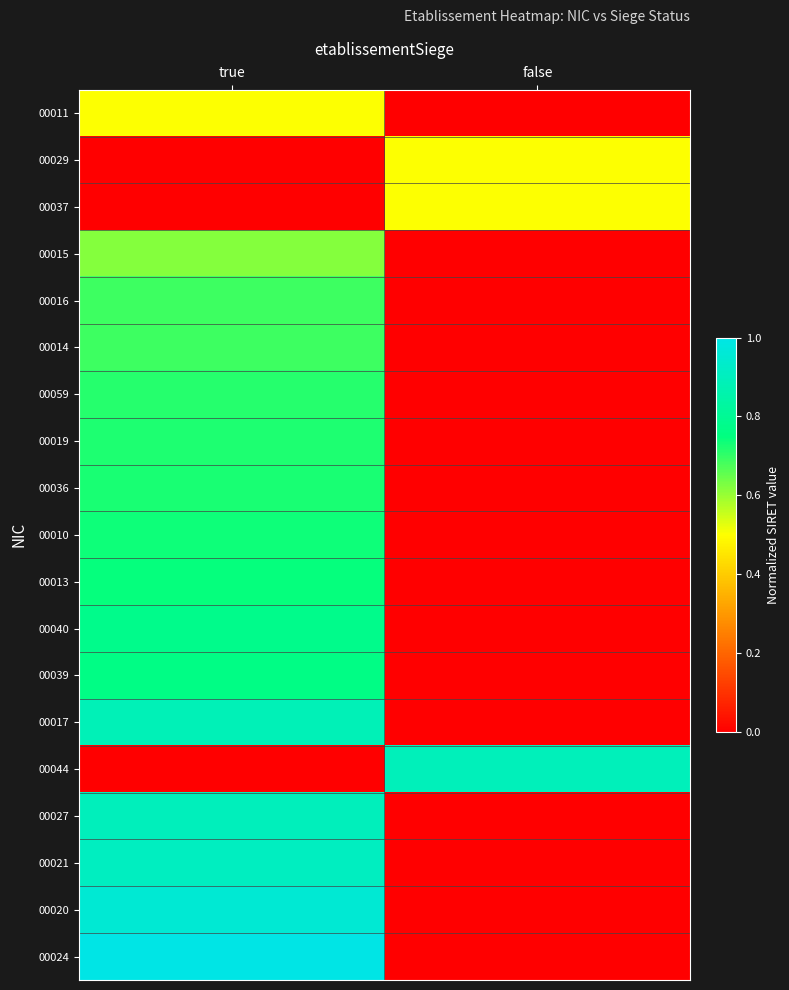

What is the greatest value displayed?

1.0